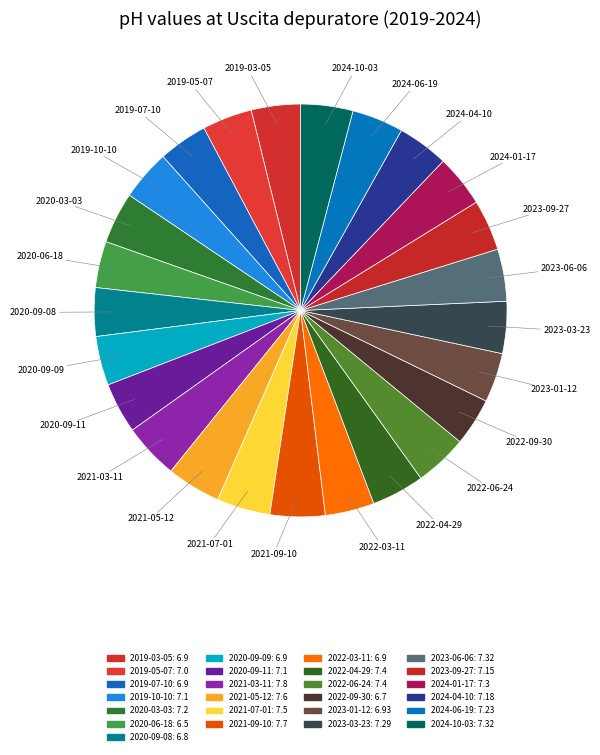

How many slices are in this pie chart?

25